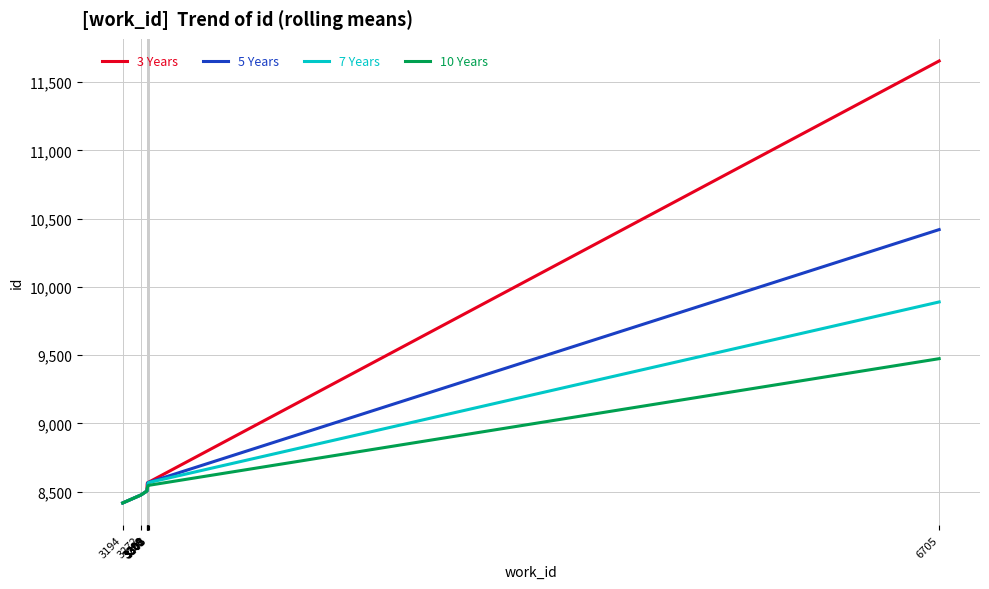

How many lines are shown in the chart?

4